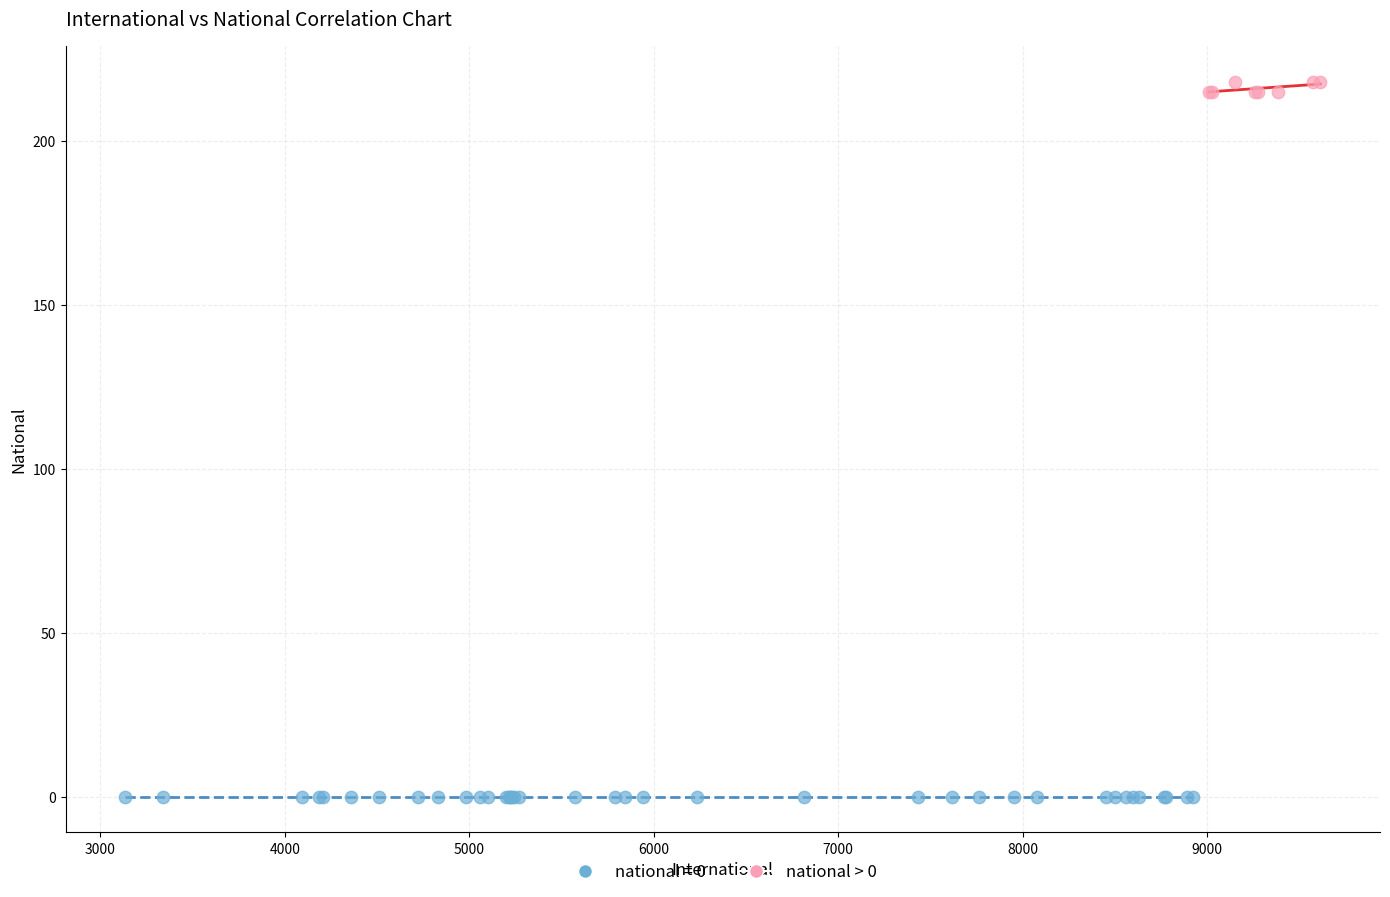

Which series contains the highest Y value?

national > 0